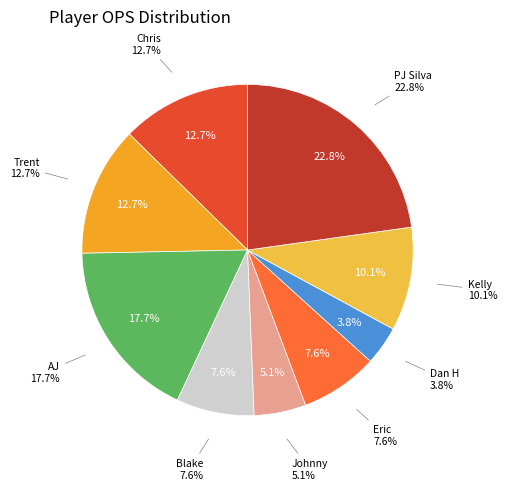

Is PJ Silva the majority of the pie?

No